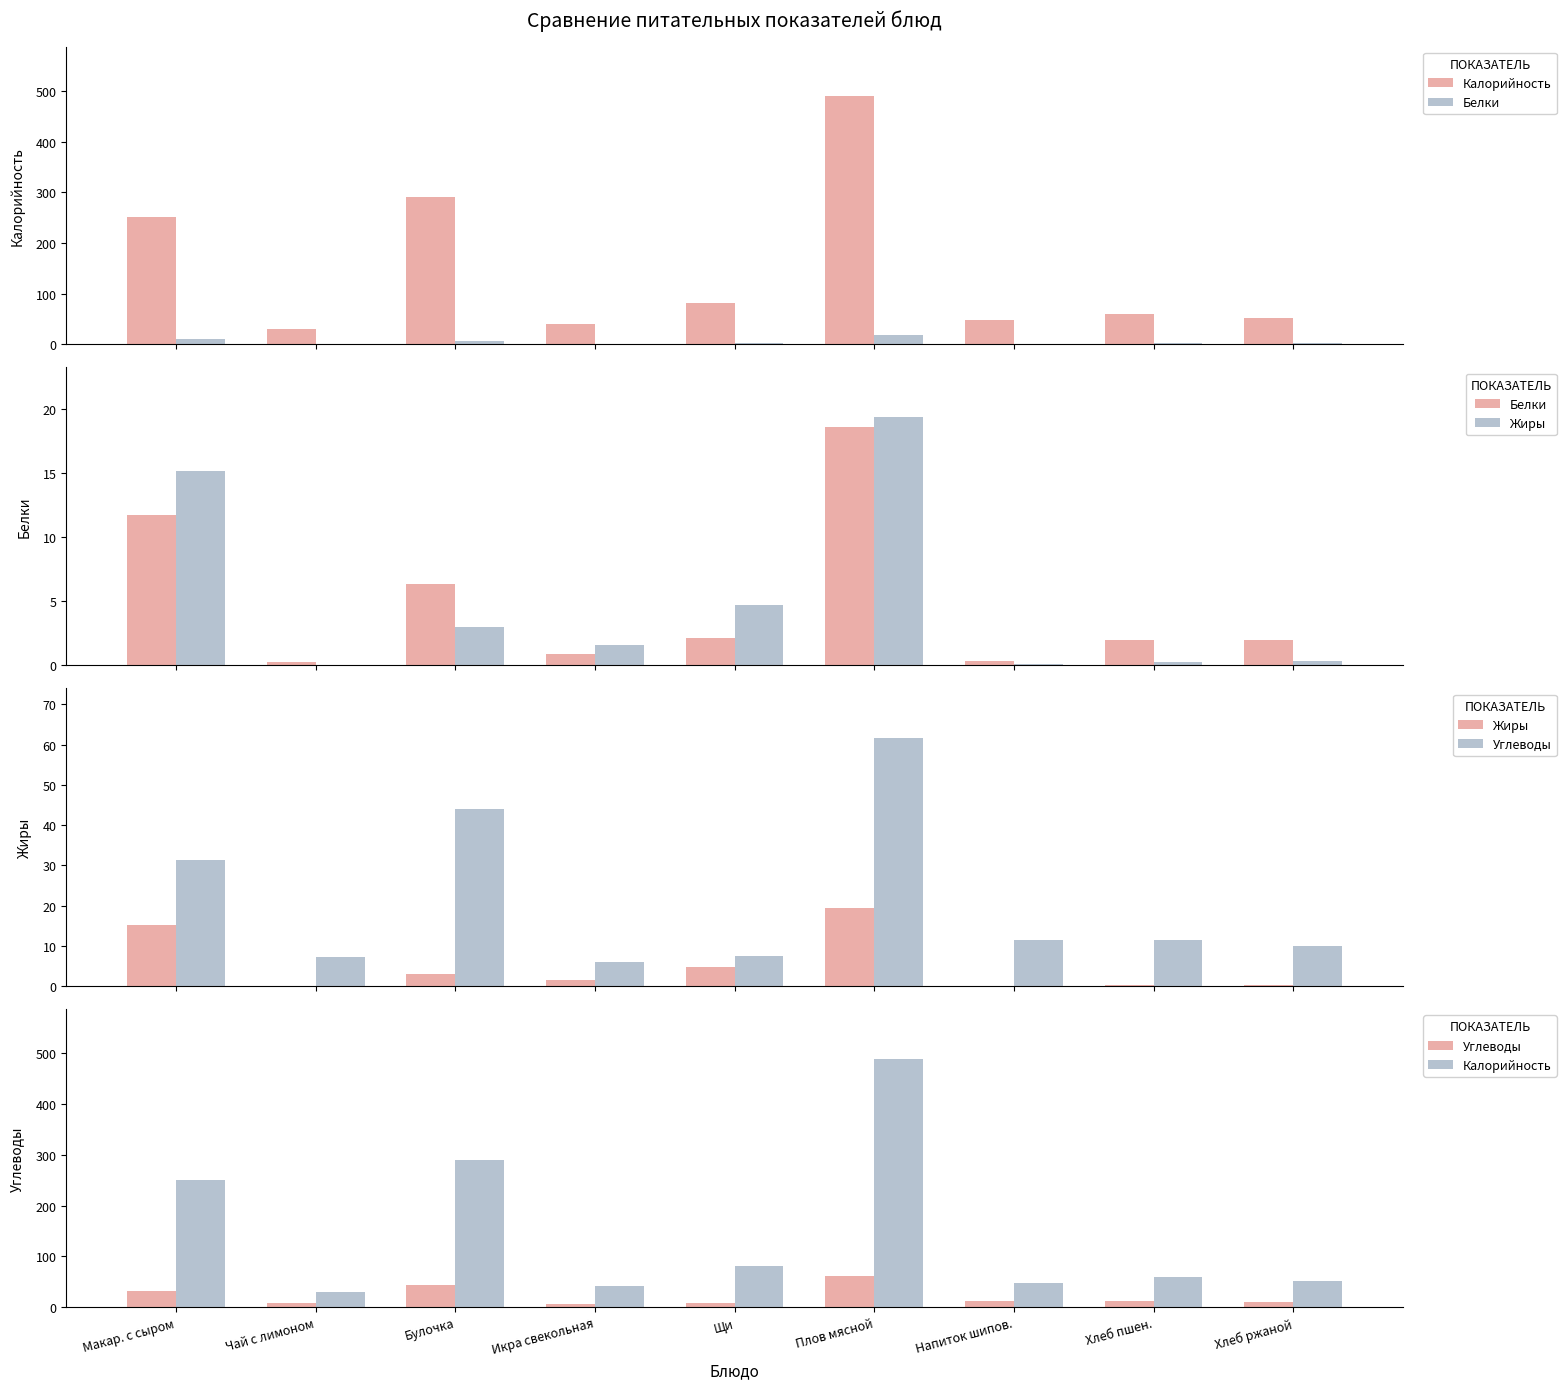

At which label does Жиры reach its peak?

Плов мясной